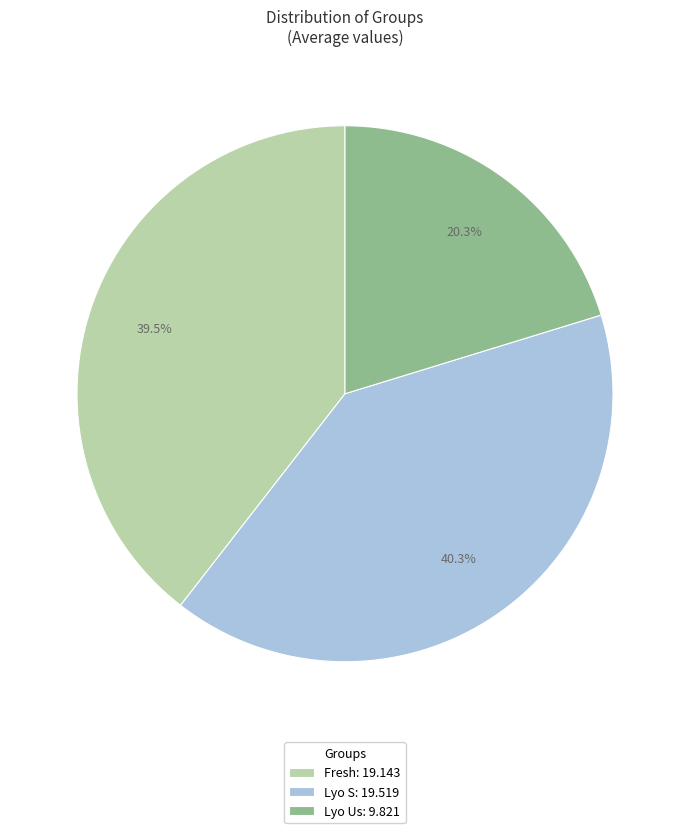

To the nearest percent, what percentage of the pie is Lyo S?

40%